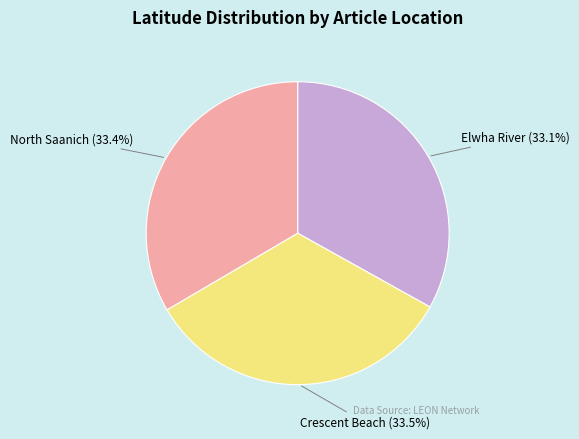

Does any single category account for the majority?

No